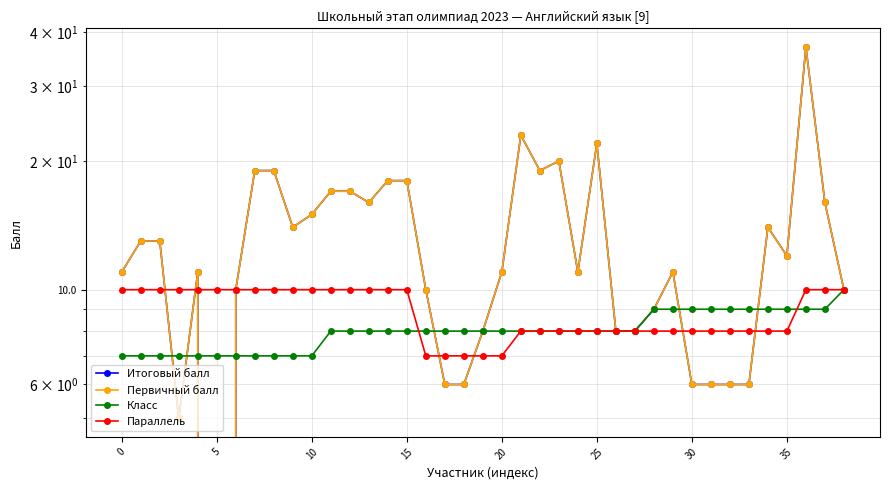

Reading left to right, extract all data points from this chart.

Итоговый балл: 11	13	13	5	11	0	10	19	19	14	15	17	17	16	18	18	10	6	6	8	11	23	19	20	11	22	8	8	9	11	6	6	6	6	14	12	37	16	10
Первичный балл: 11	13	13	5	11	0	10	19	19	14	15	17	17	16	18	18	10	6	6	8	11	23	19	20	11	22	8	8	9	11	6	6	6	6	14	12	37	16	10
Класс: 7	7	7	7	7	7	7	7	7	7	7	8	8	8	8	8	8	8	8	8	8	8	8	8	8	8	8	8	9	9	9	9	9	9	9	9	9	9	10
Параллель: 10	10	10	10	10	10	10	10	10	10	10	10	10	10	10	10	7	7	7	7	7	8	8	8	8	8	8	8	8	8	8	8	8	8	8	8	10	10	10